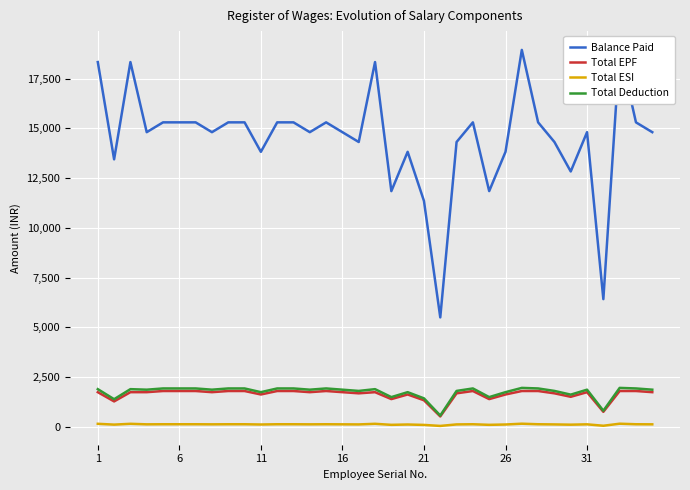

True or false: Total EPF and Total ESI intersect in this chart.

False